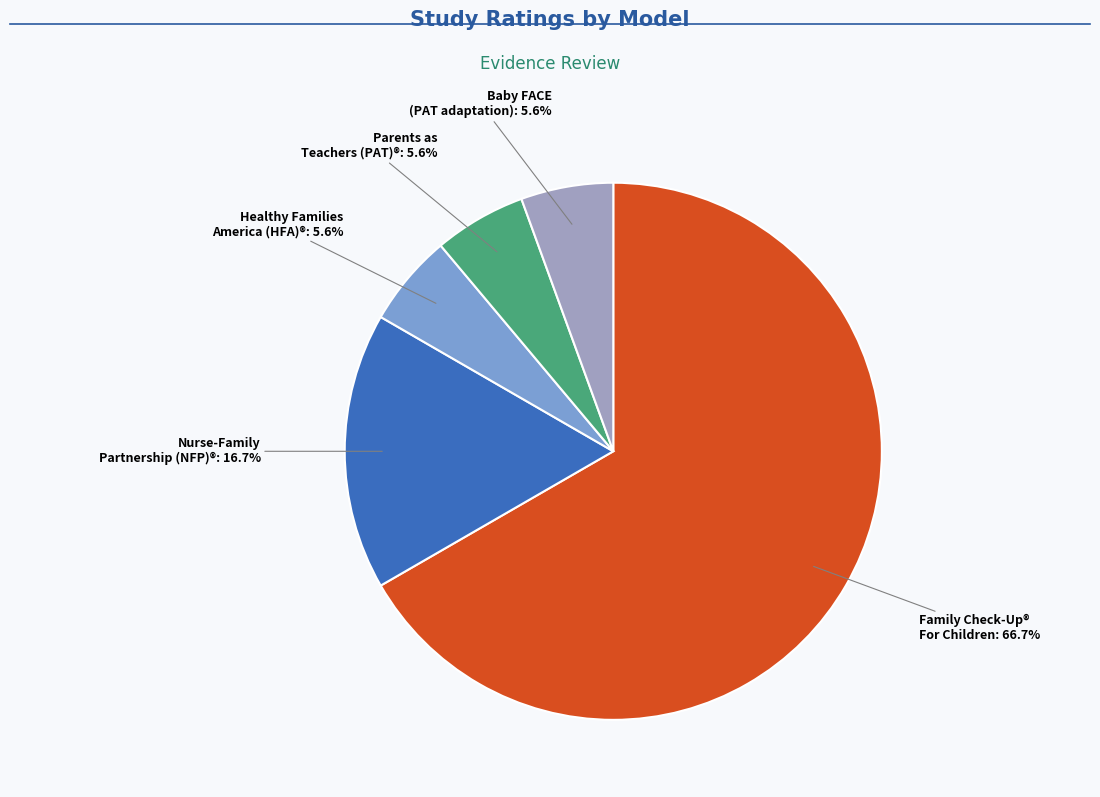

How many segments does this pie chart have?

5